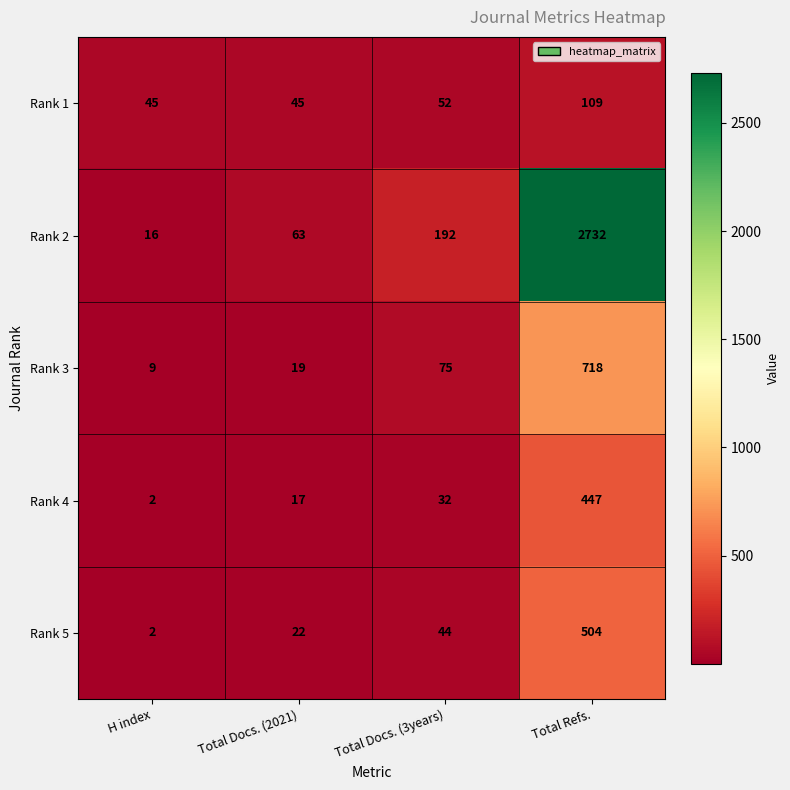

The value of Rank 1 at H index is 12. True or false?

False